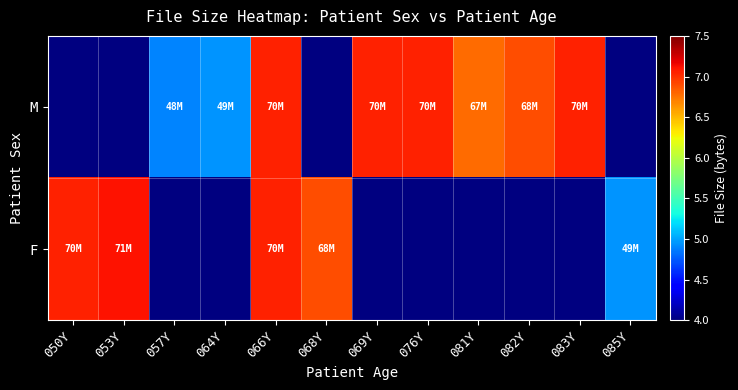

Between 082Y and 083Y, which is larger?

083Y